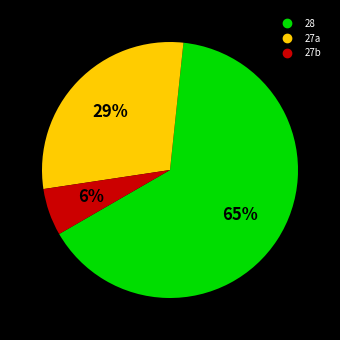

To the nearest percent, what is the average slice percentage?

33%